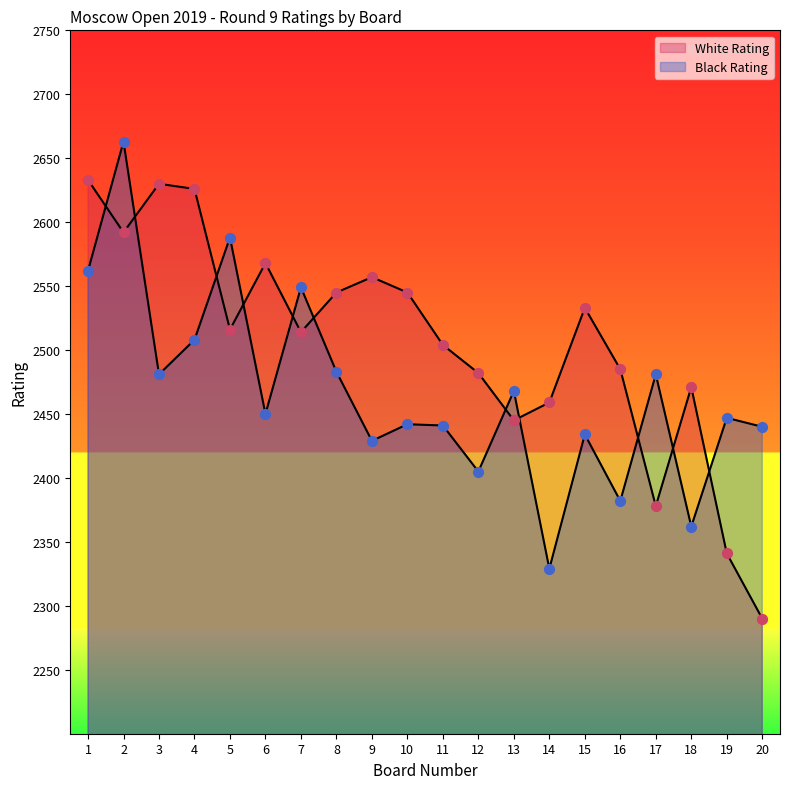

At how many categories does at least one series exceed 2559?

6